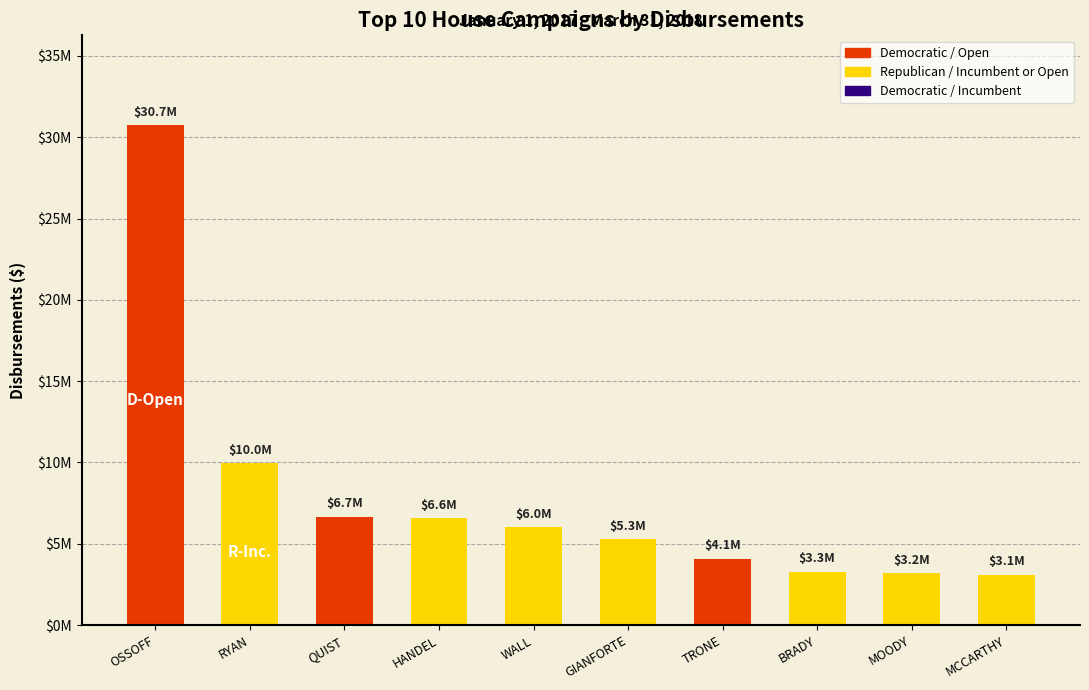

Approximately how many times larger is the value at 10 compared to 9?

1.0